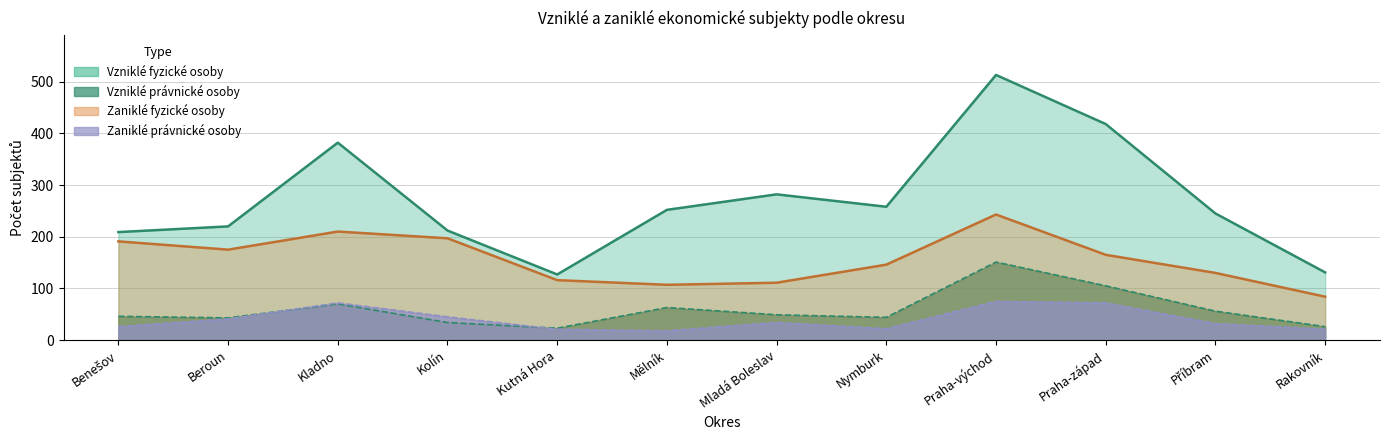

True or false: Vzniklé fyzické osoby and Vzniklé právnické osoby intersect in this chart.

False